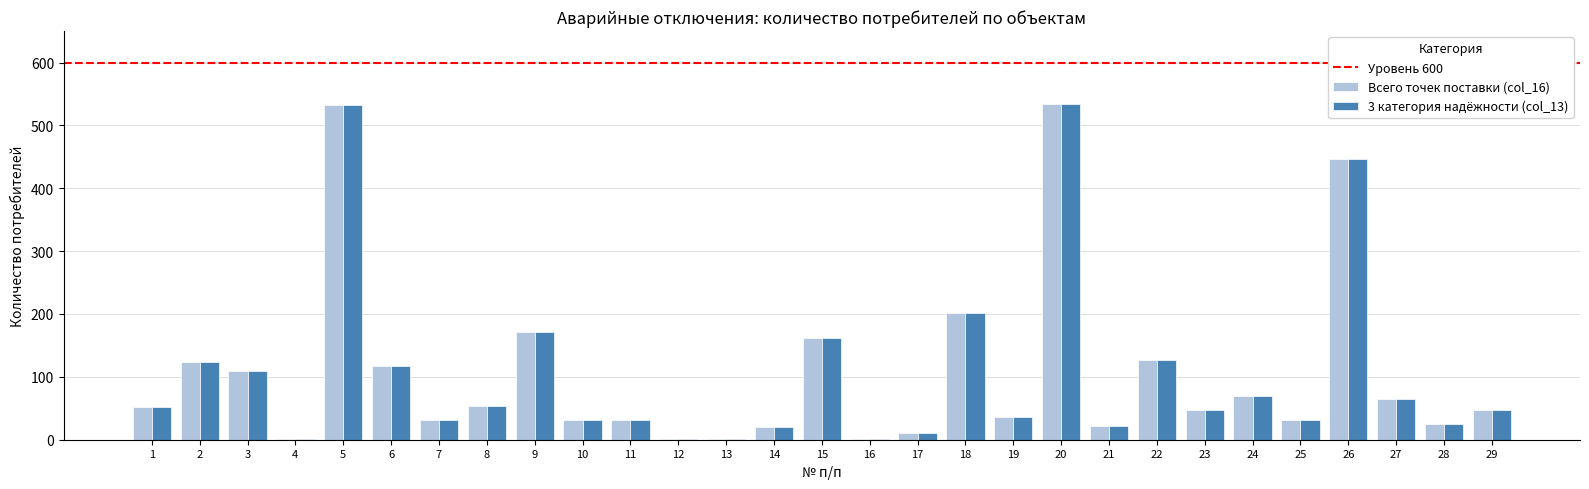

How many distinct data groups are displayed?

2